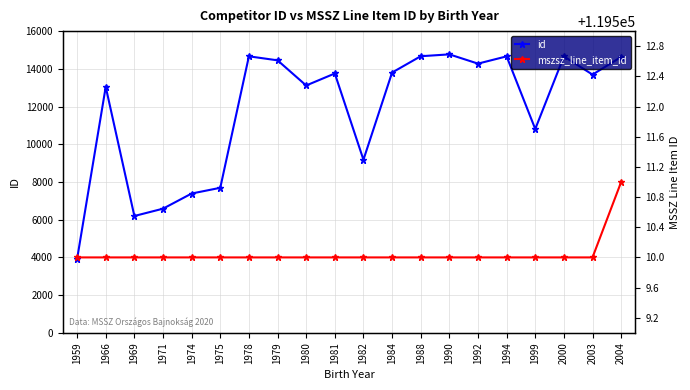

At which label does mszsz_line_item_id reach its peak?

2004